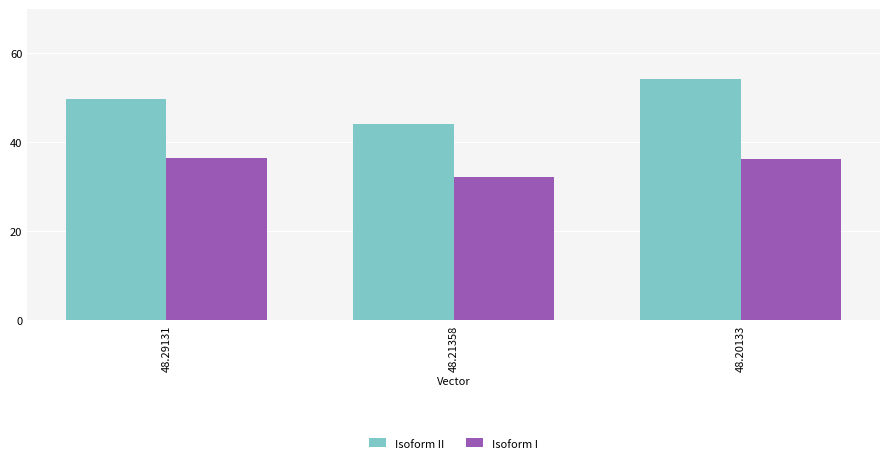

Which series has the widest spread of values?

Isoform II